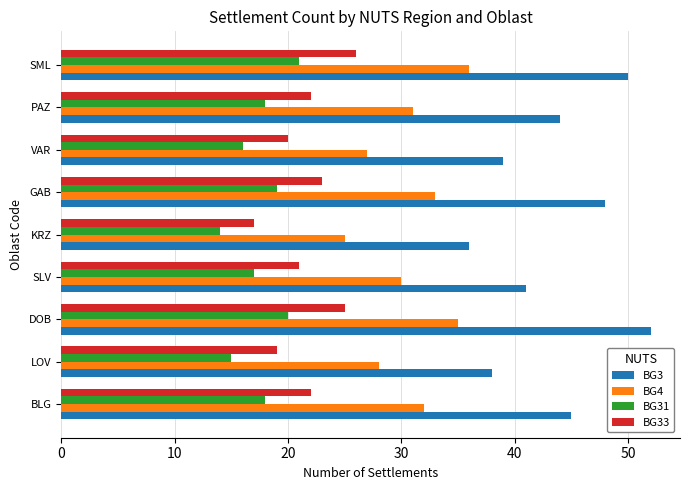

What is the sum of the BG3 values at SLV and GAB?

89